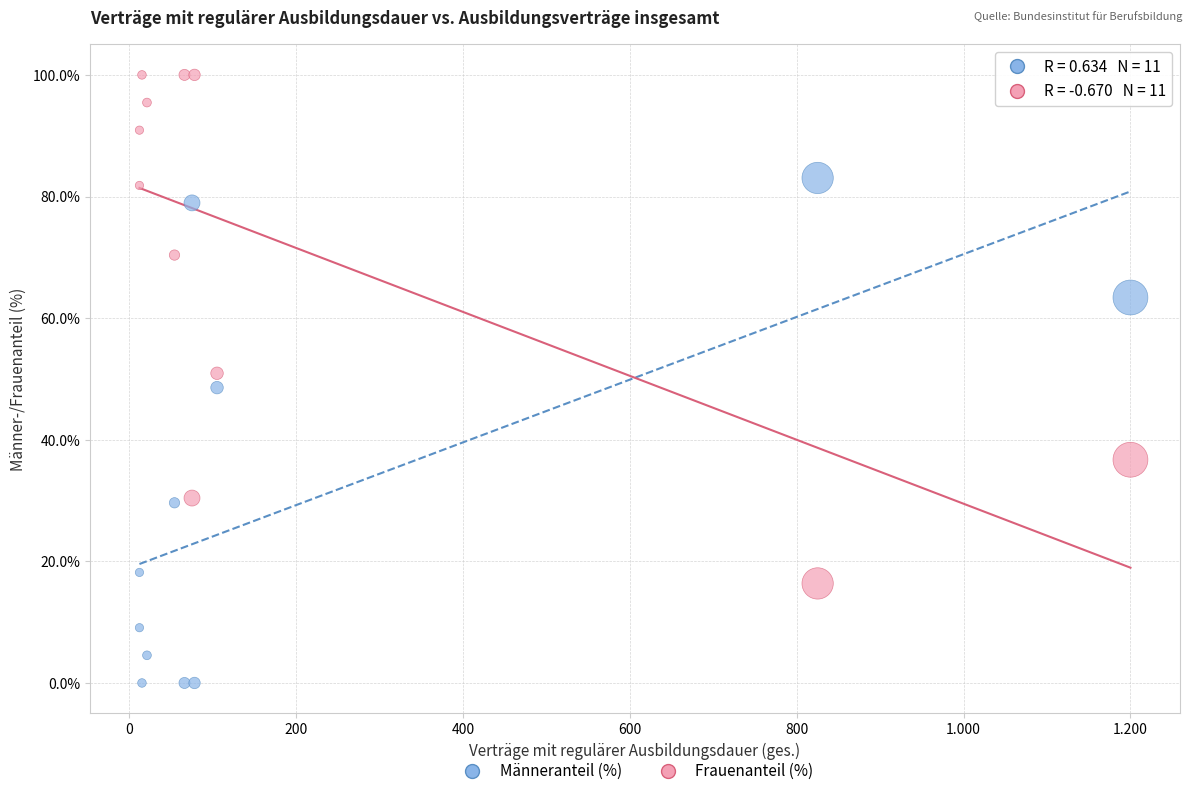

What is the X range (max minus min) for the scatter plot?

1188.0